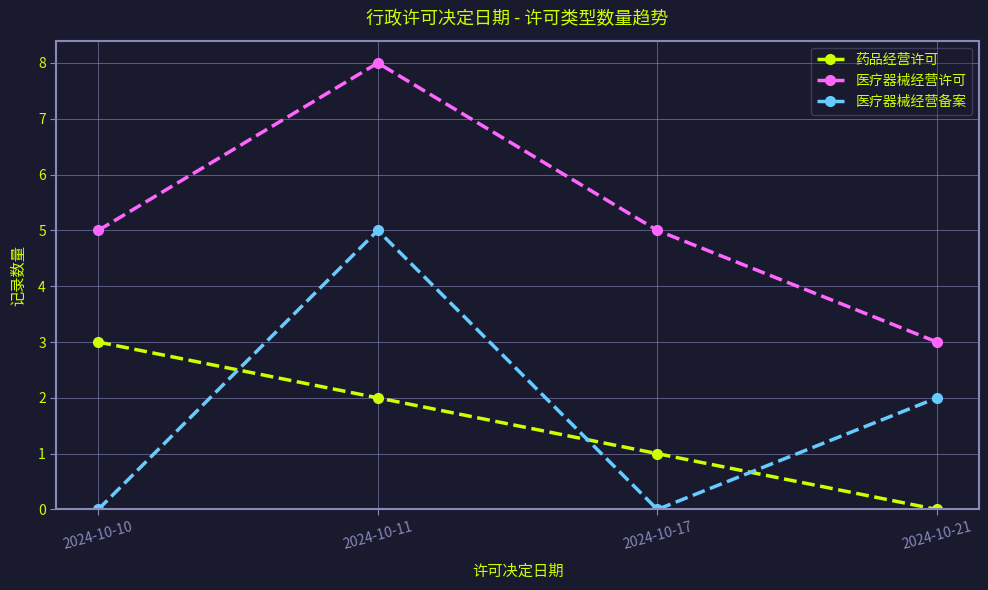

At how many categories does at least one series exceed 6?

1